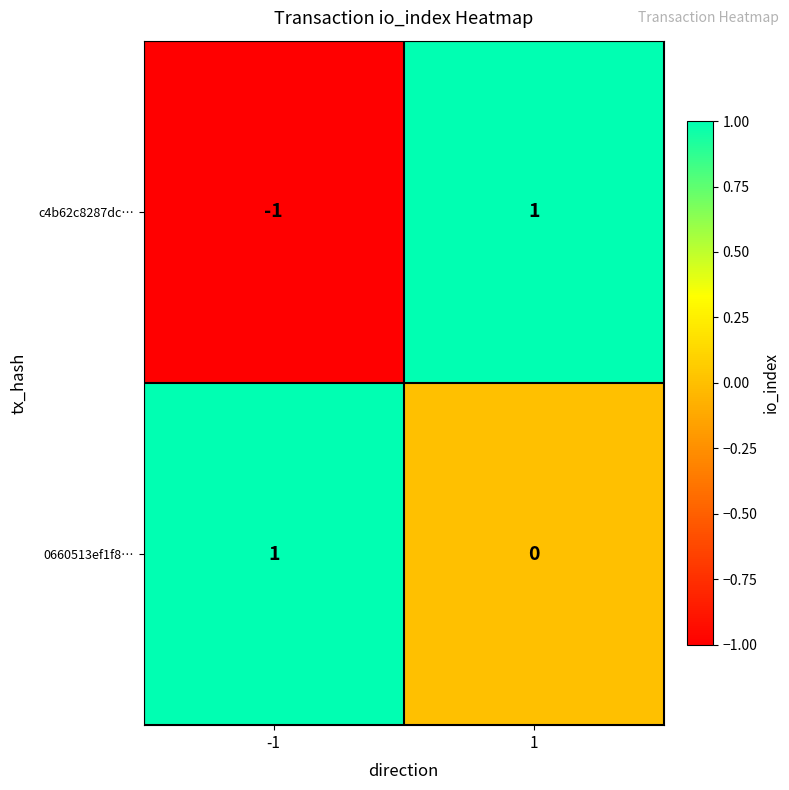

Which series has the largest total across all categories?

0660513ef1f8…